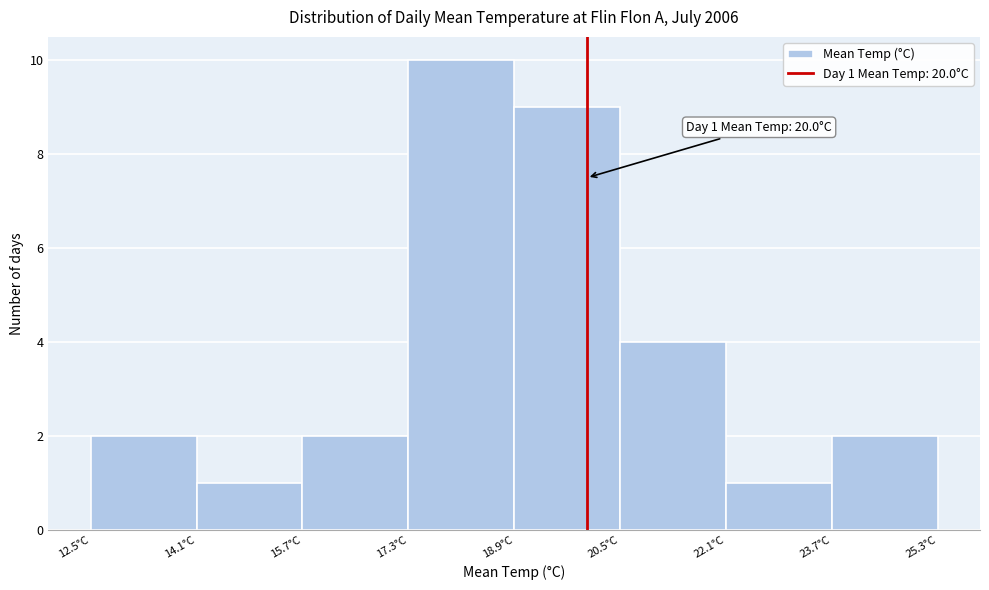

Which range on the x-axis has the tallest bar?

17.3 to 18.9